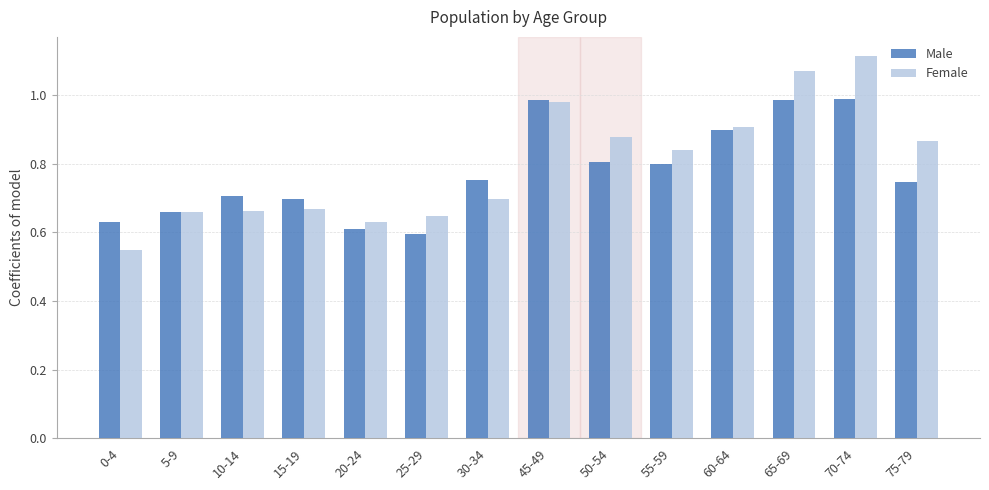

Which series has the largest total across all categories?

Female